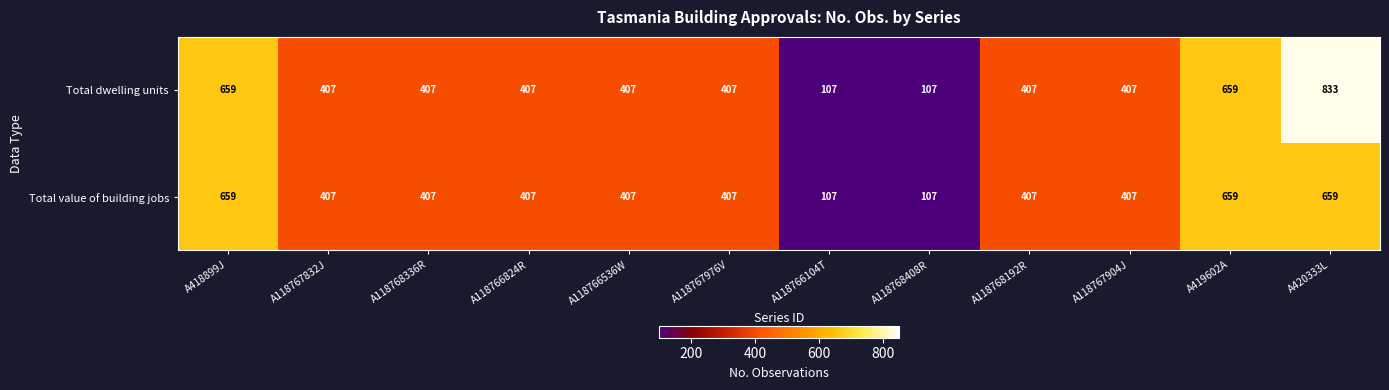

What is the difference between the second highest and minimum values in the Total value of building jobs series?

552